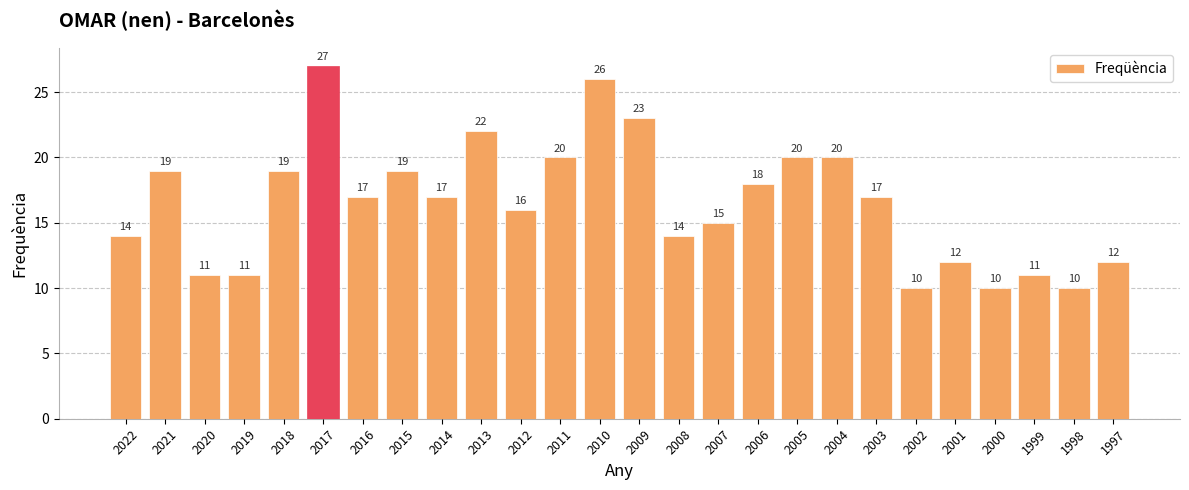

What is the difference between the maximum and second lowest values?

17